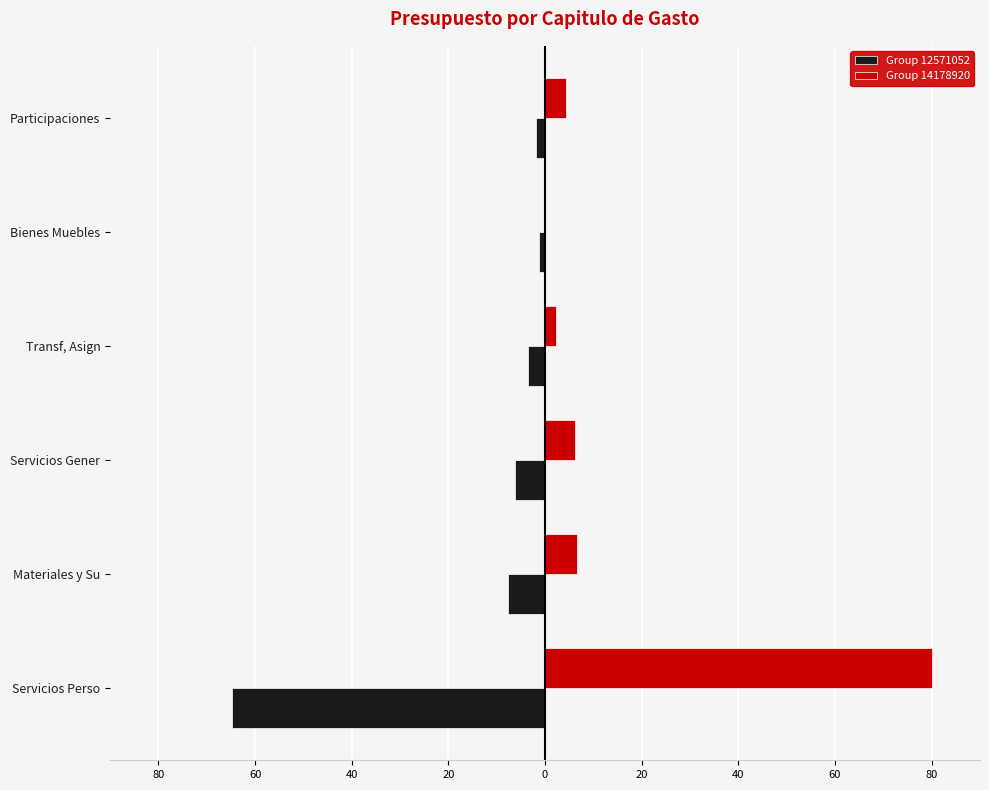

What is the greatest value displayed?

80.0